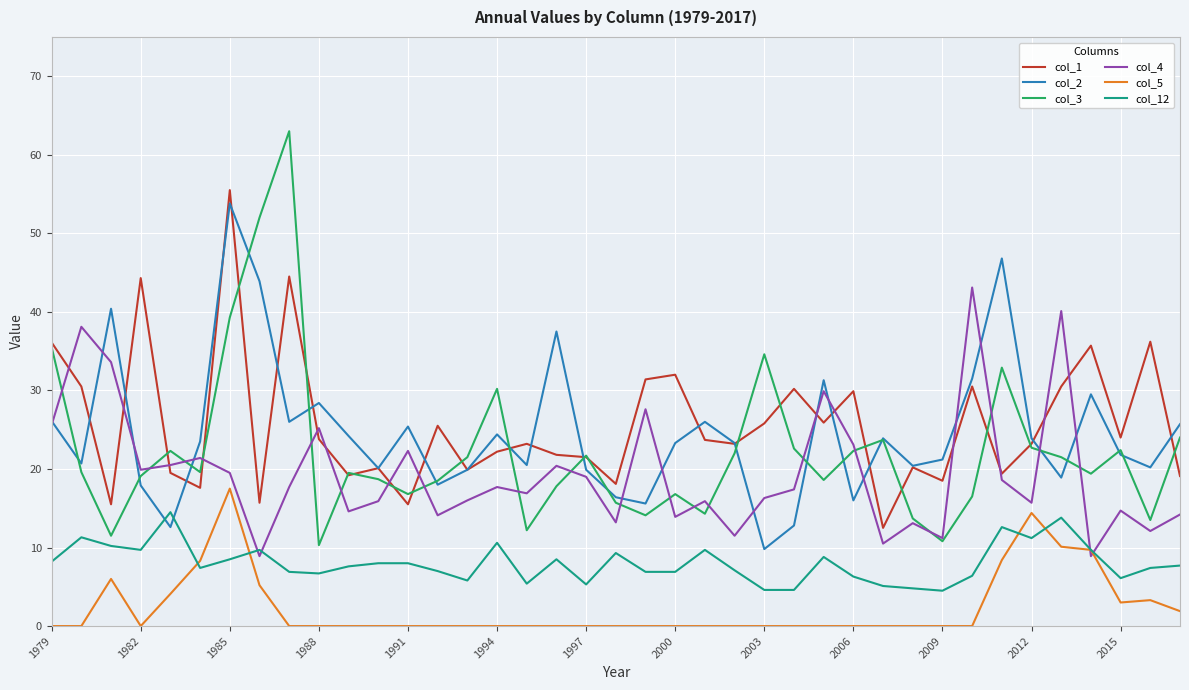

What is the minimum value for col_2?

9.8